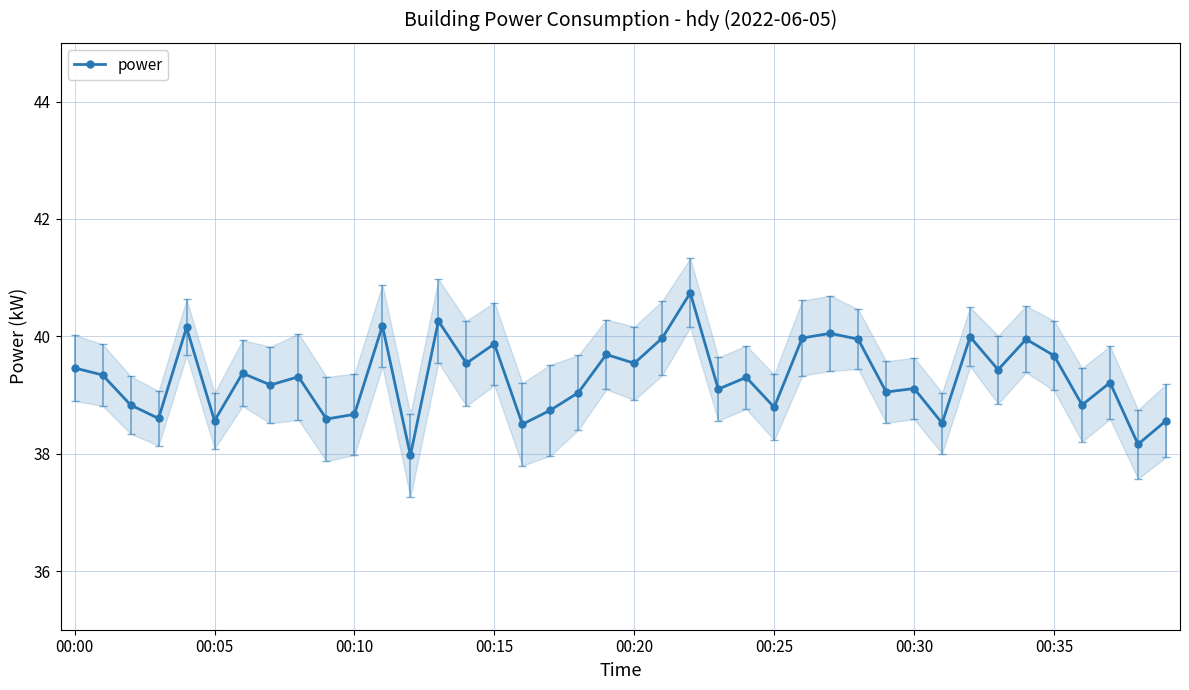

Reading left to right, list all the values displayed in this chart.

39.5	39.3	38.8	38.6	40.1	38.6	39.4	39.2	39.3	38.6	38.7	40.2	38.0	40.3	39.5	39.9	38.5	38.7	39.0	39.7	39.5	40.0	40.7	39.1	39.3	38.8	40.0	40.0	40.0	39.0	39.1	38.5	40.0	39.4	40.0	39.7	38.8	39.2	38.2	38.6